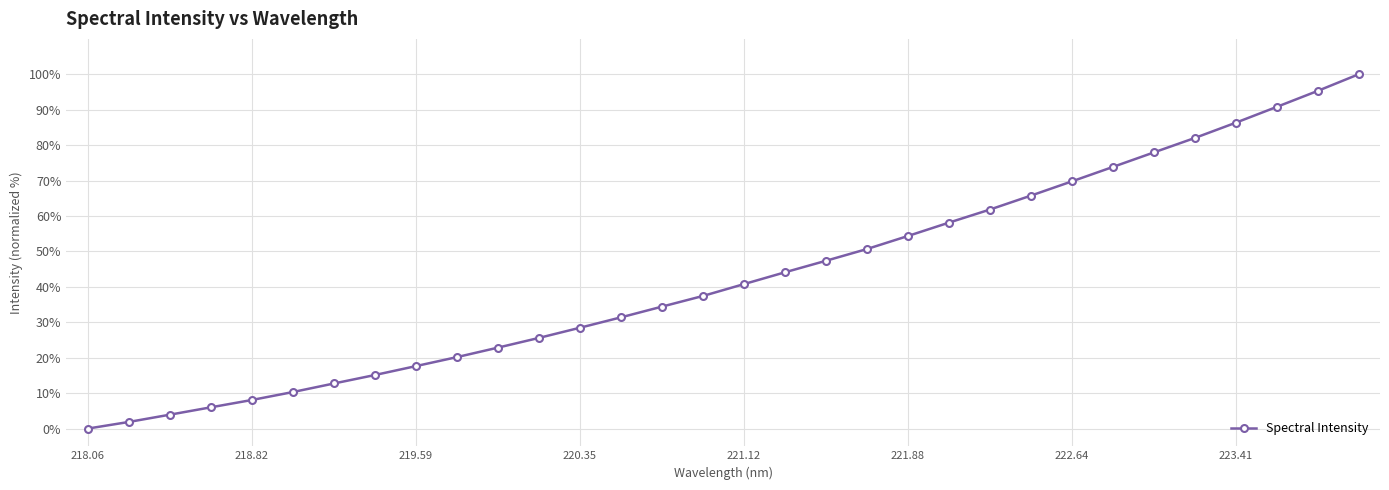

What is the value of the 32nd point from the left?

100.0